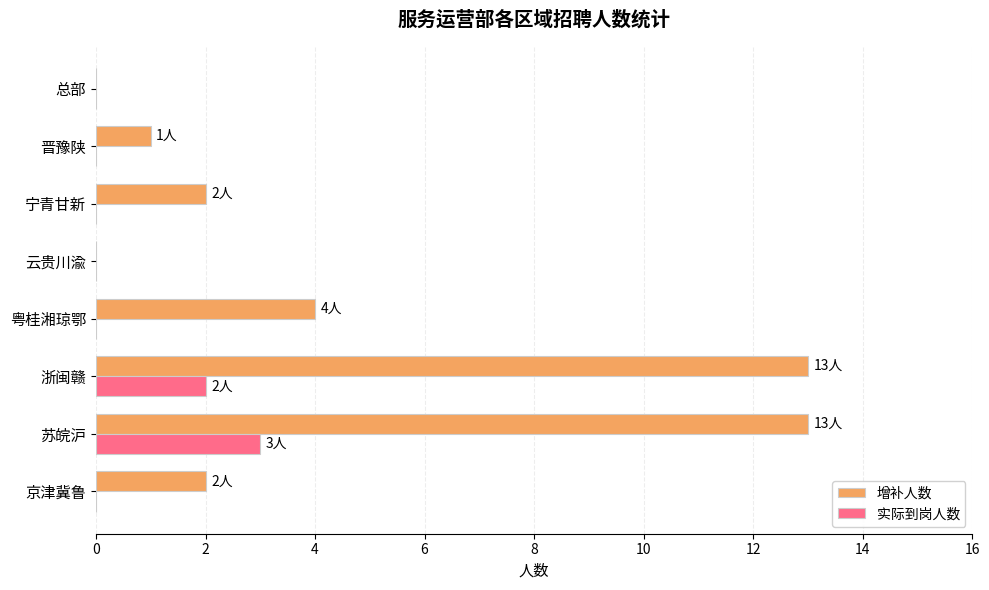

Is the value of 实际到岗人数 at 总部 greater than the value of 增补人数 at 宁青甘新?

No